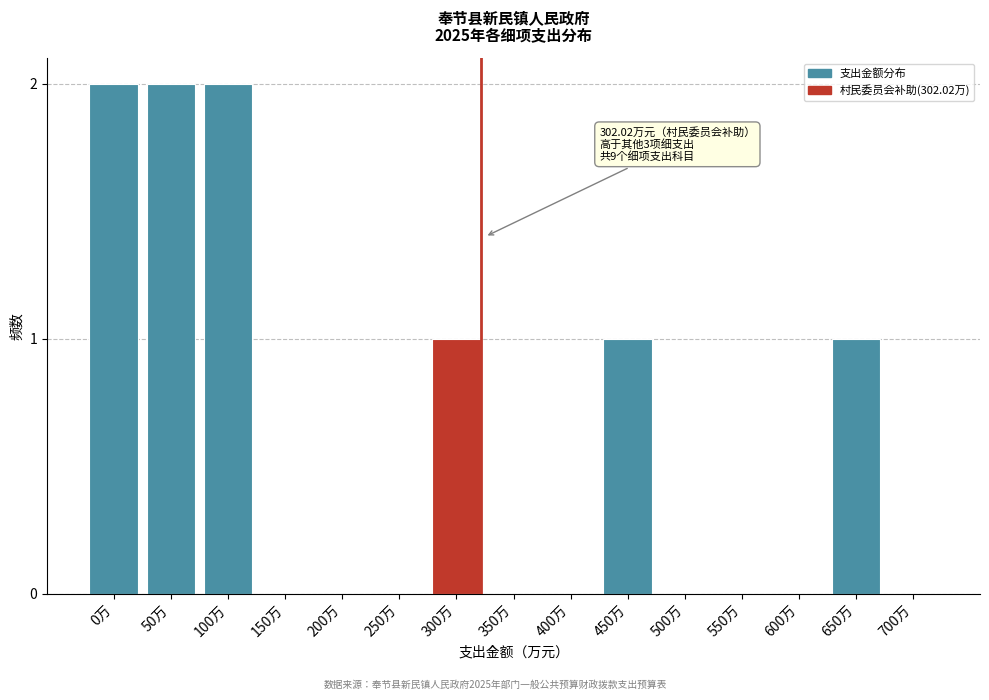

Reading left to right, transcribe all the data shown in this chart.

0万=2	50万=2	100万=2	150万=0	200万=0	250万=0	300万=1	350万=0	400万=0	450万=1	500万=0	550万=0	600万=0	650万=1	700万=0